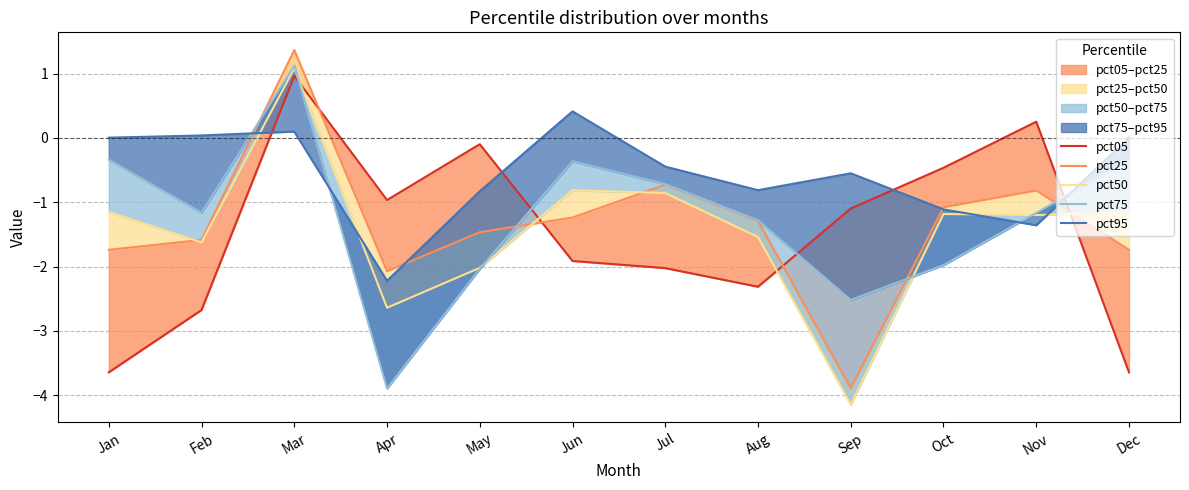

Which category has the lowest value in the pct75 series?

Apr